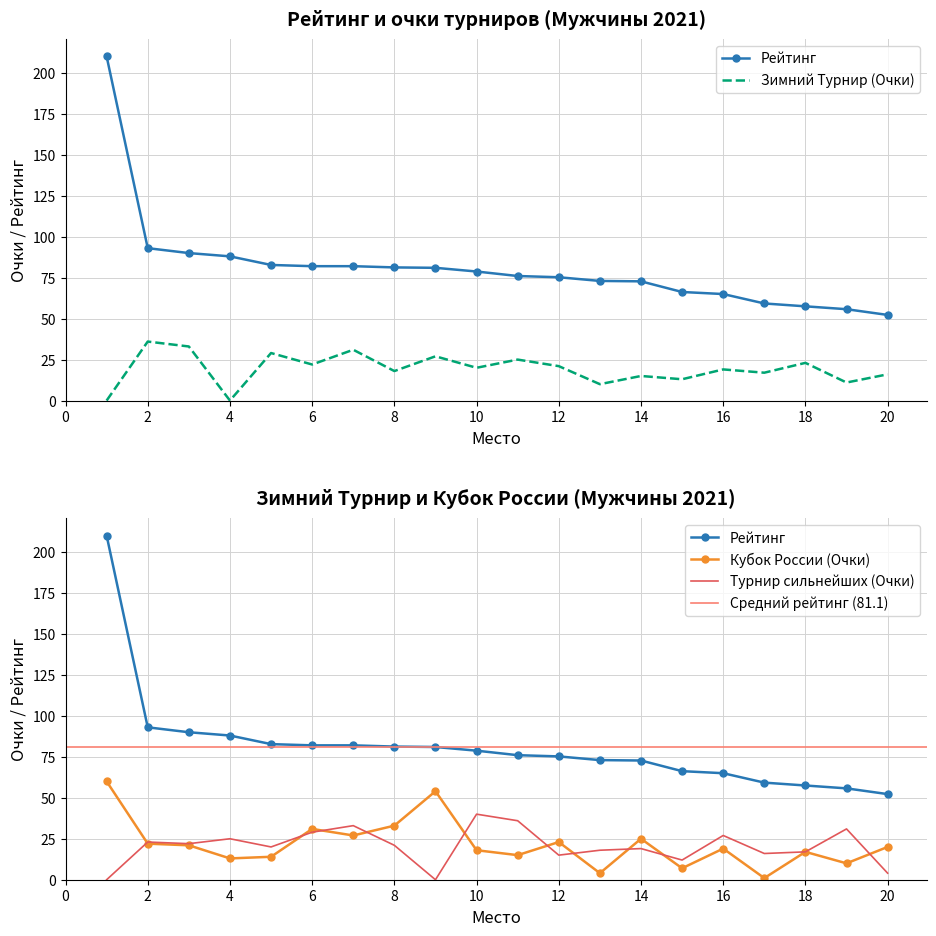

The Рейтинг series shows 90.0 at 3. True or false?

True